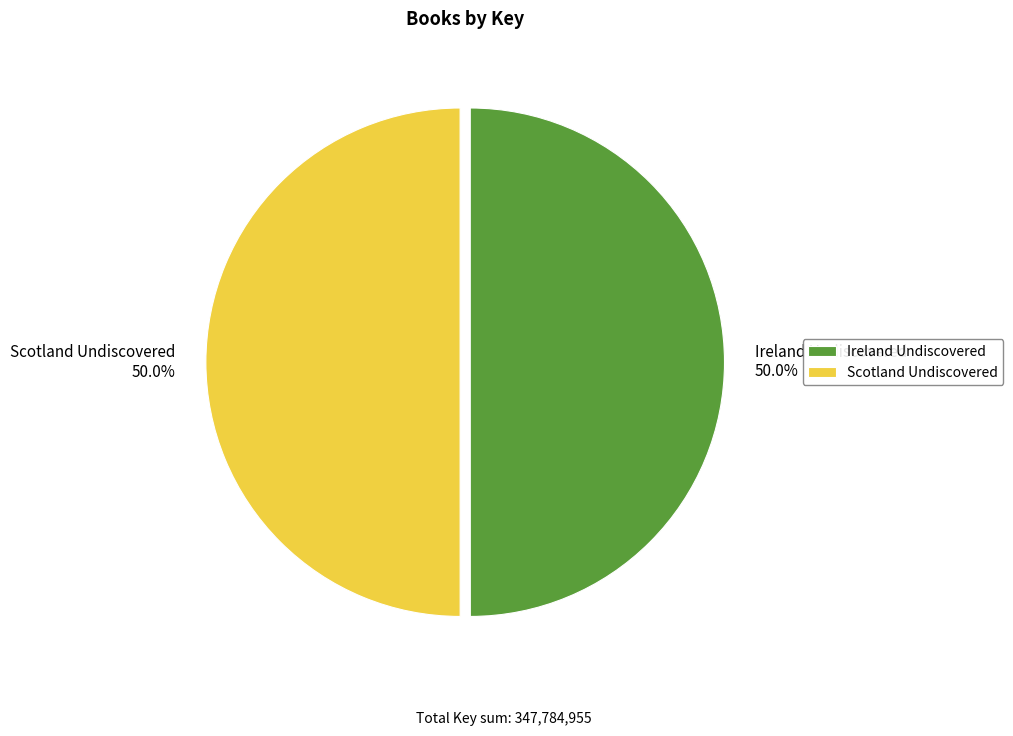

Approximately how many times larger is the value at Ireland Undiscovered compared to Scotland Undiscovered?

1.0